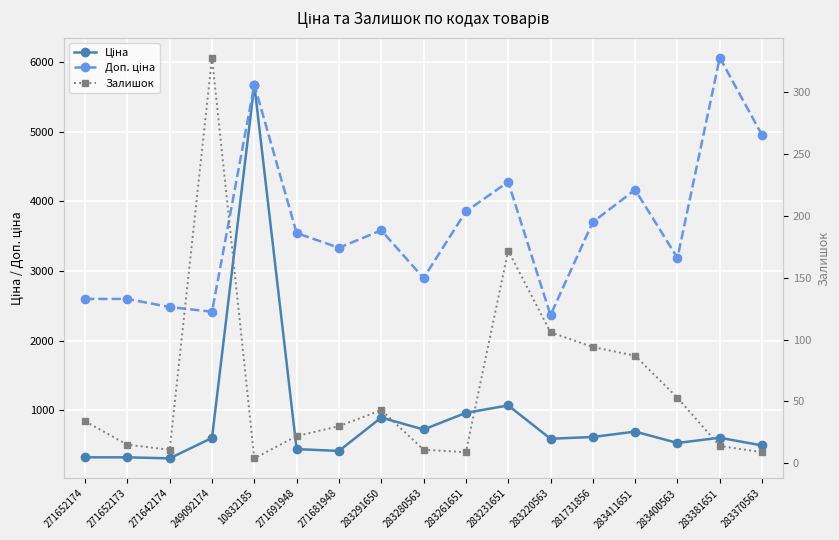

Which has a higher value, 271642174 or 281731856?

281731856